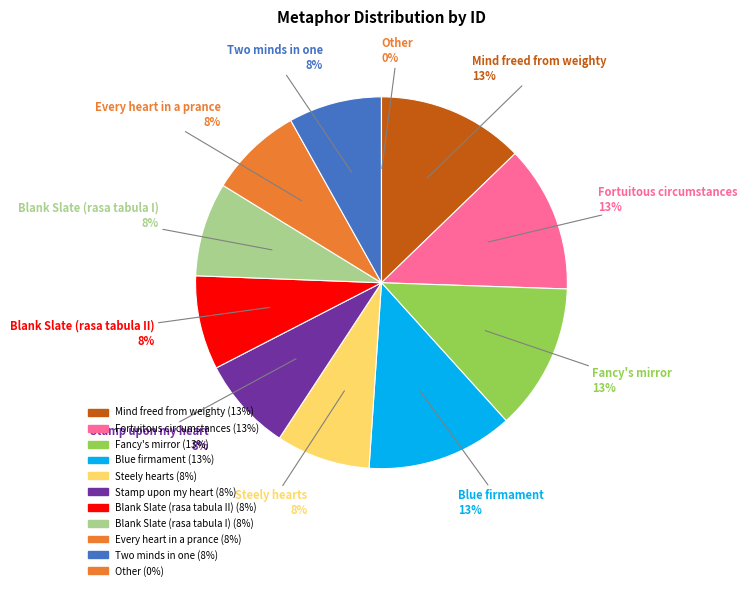

Combined, what portion of the pie is Blank Slate (rasa tabula I) and Stamp upon my heart?

16.3%